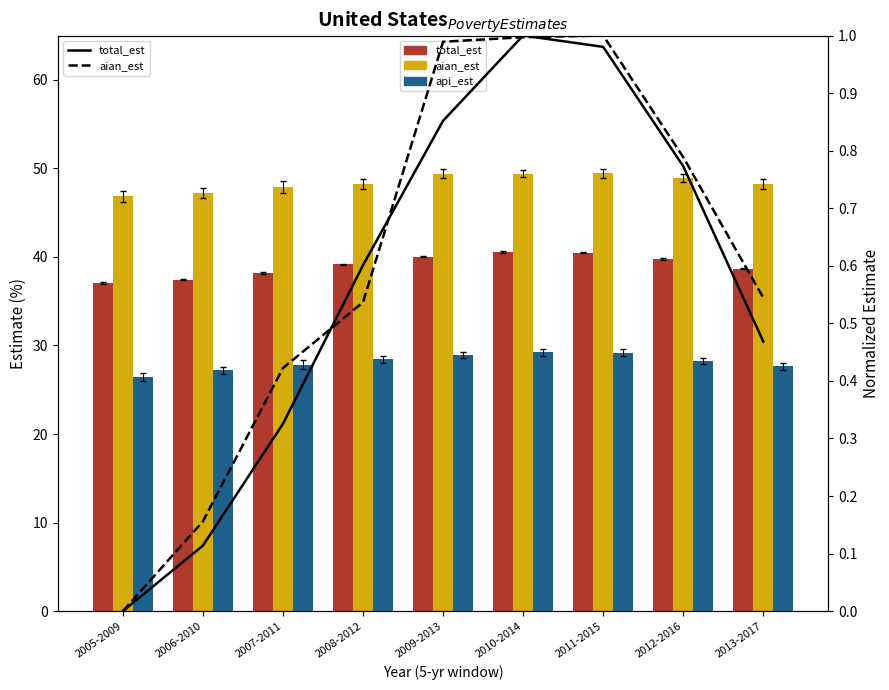

At how many categories does at least one series exceed 18?

9